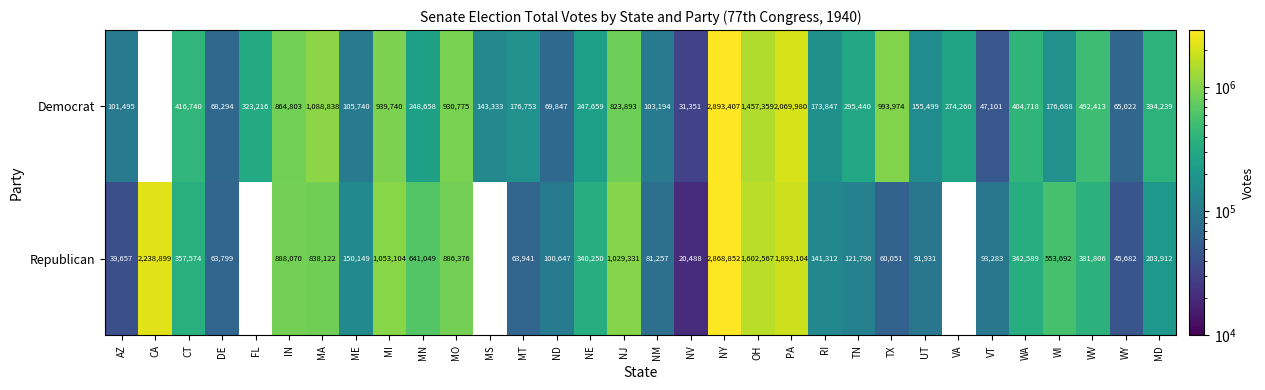

Rank the series at CT from highest to lowest value.

Democrat, Republican